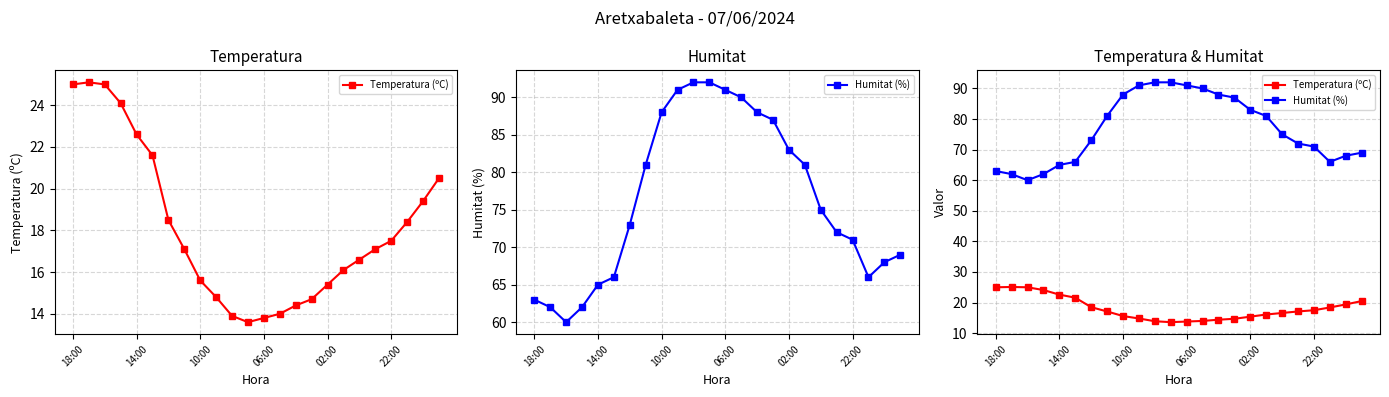

Which series changed the most between 10 and 18?

Humitat (%)